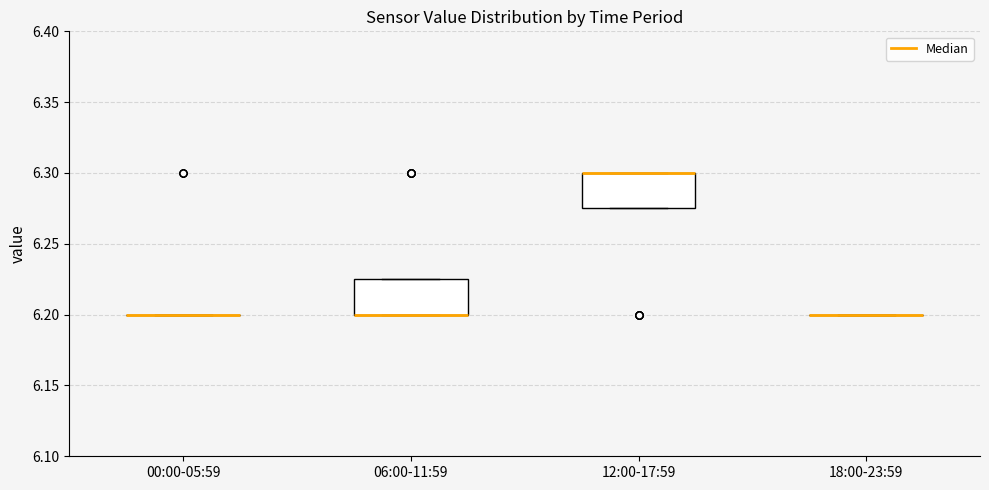

Reading left to right, read every box against the y-axis: the position of its median line, the range the box covers, and the ends of its whiskers. The values are not printed on the chart, so give them approximately, as read against the axis.

00:00-05:59: box collapsed to a line at 6.200, whiskers 6.200 to 6.200
06:00-11:59: median 6.200 (drawn on the box's lower edge), box 6.200 to 6.225, whiskers 6.200 to 6.225
12:00-17:59: median 6.300 (drawn on the box's upper edge), box 6.275 to 6.300, whiskers 6.275 to 6.300
18:00-23:59: box collapsed to a line at 6.200, whiskers 6.200 to 6.200